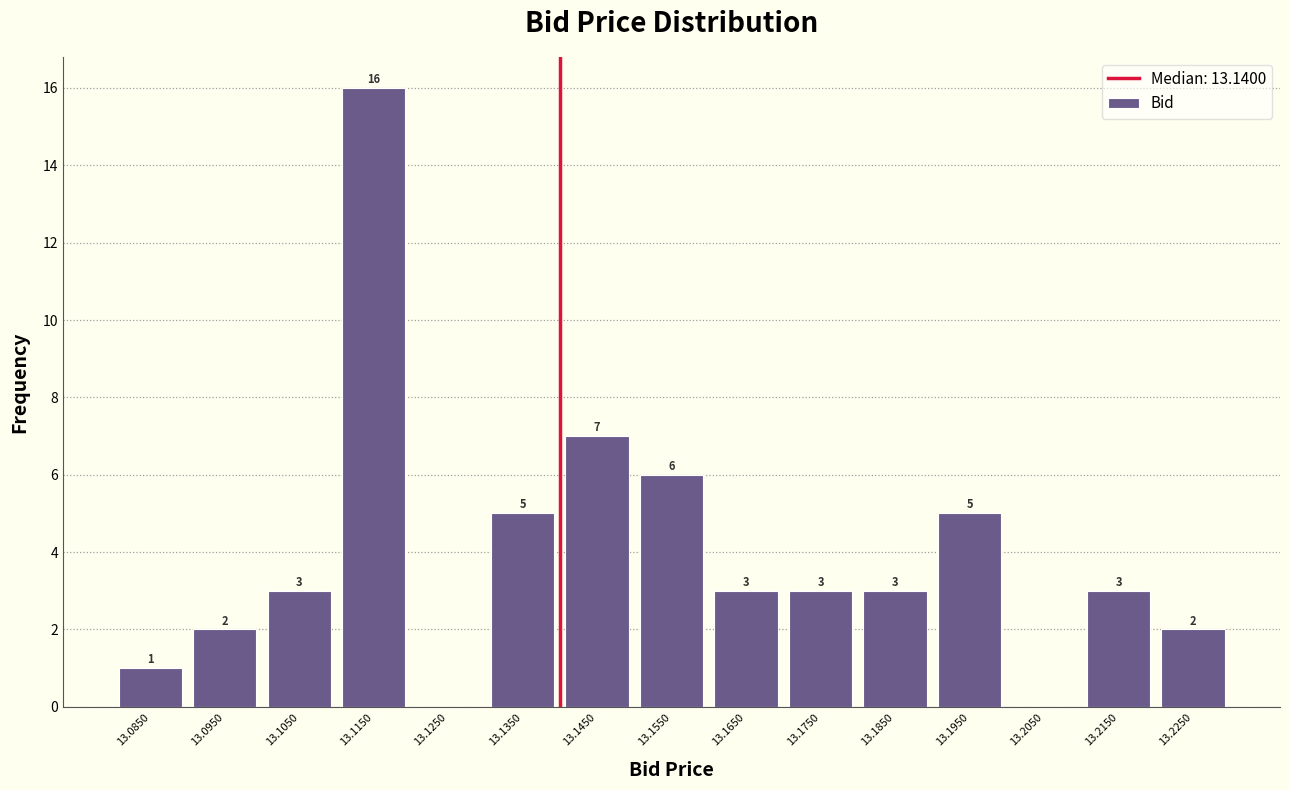

Over which range of the x-axis is the bar tallest?

13.11 to 13.12